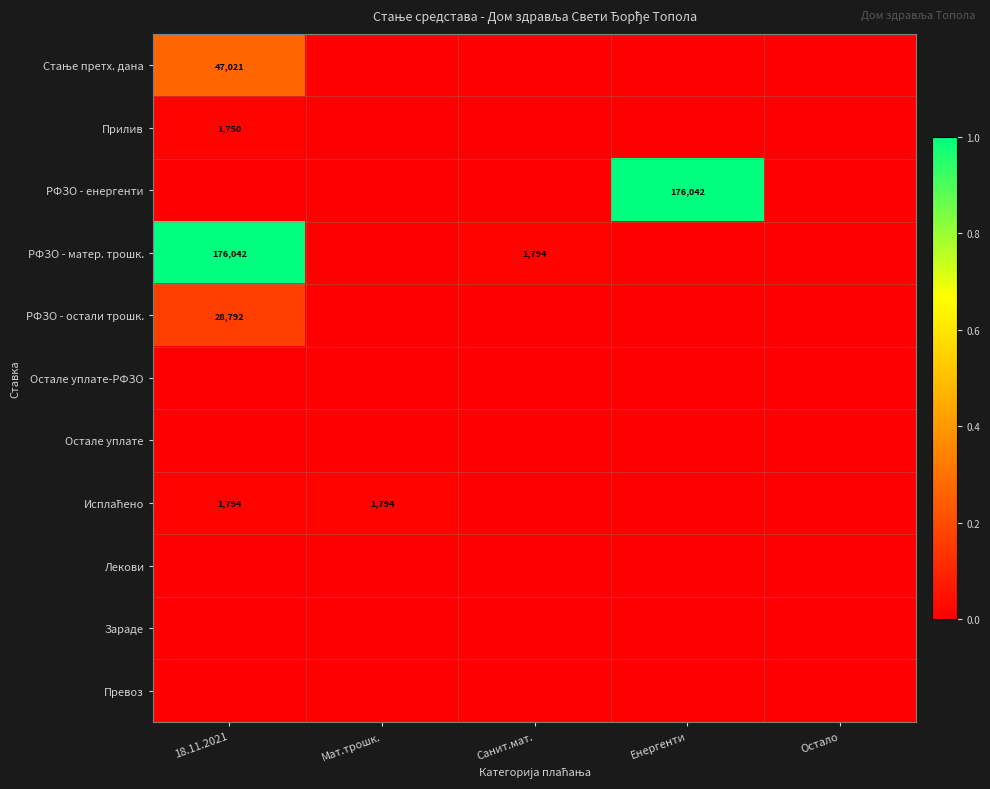

Is it true that Прилив equals 1750 at 18.11.2021?

True